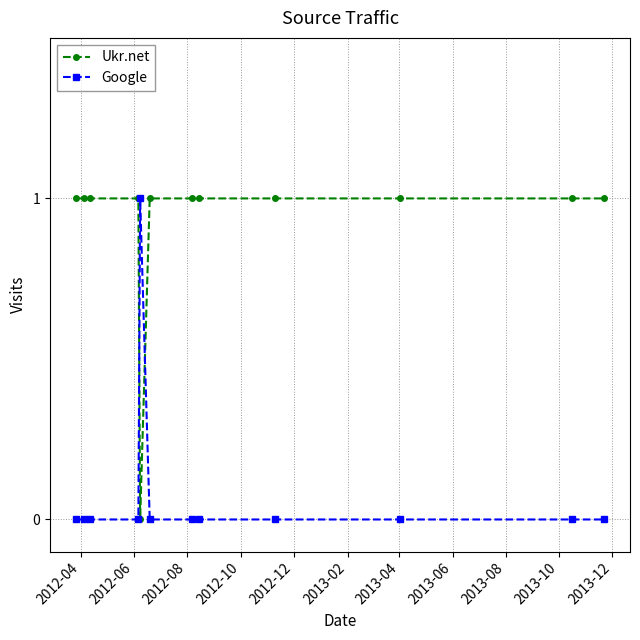

Rank the series by their average value, from highest to lowest.

Ukr.net, Google